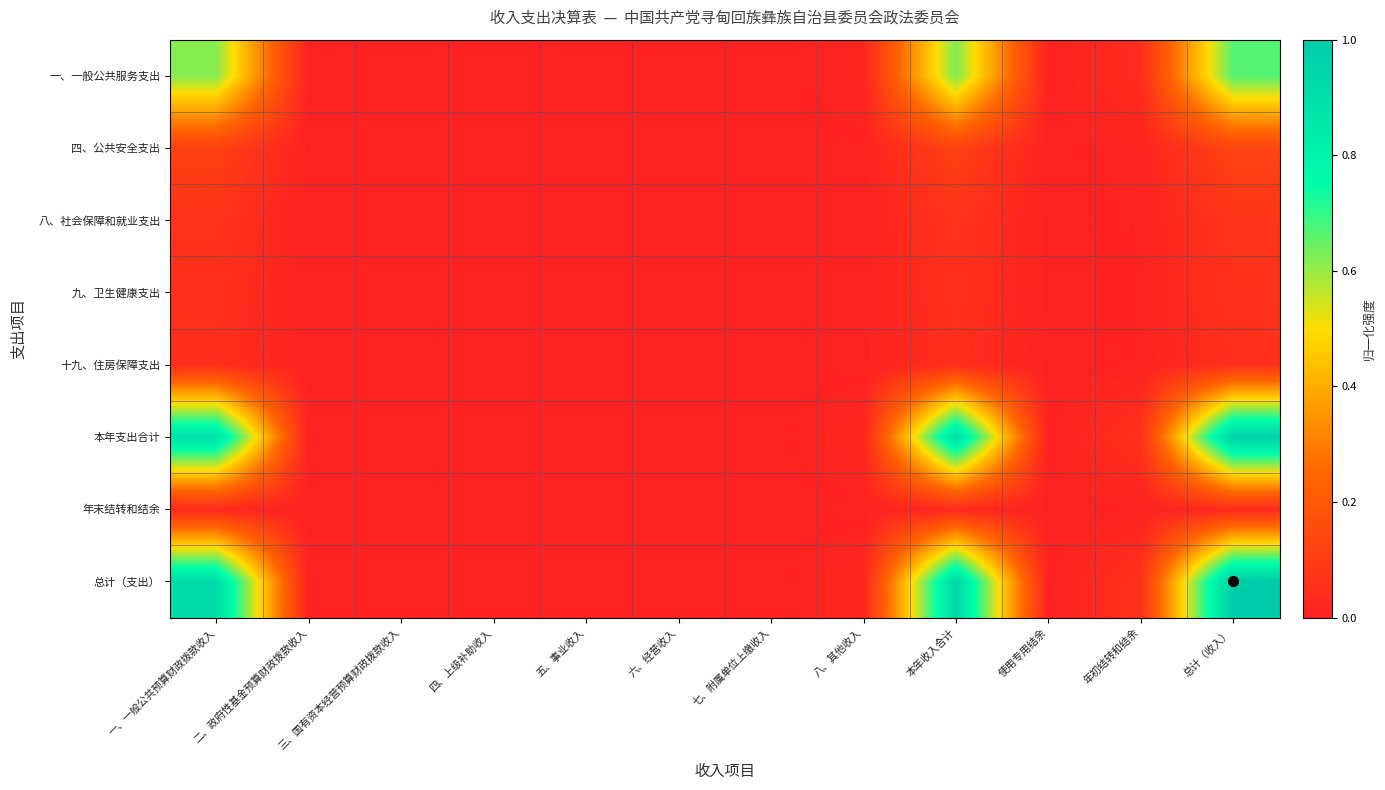

How many categories are shown in the chart?

12